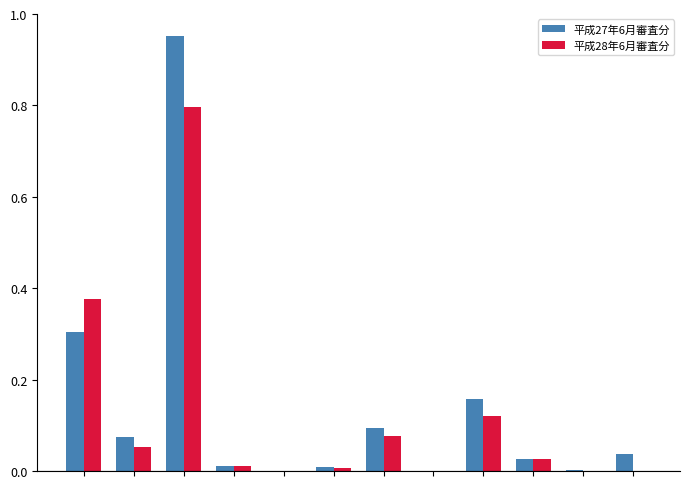

What is the maximum value for 平成28年6月審査分?

0.8